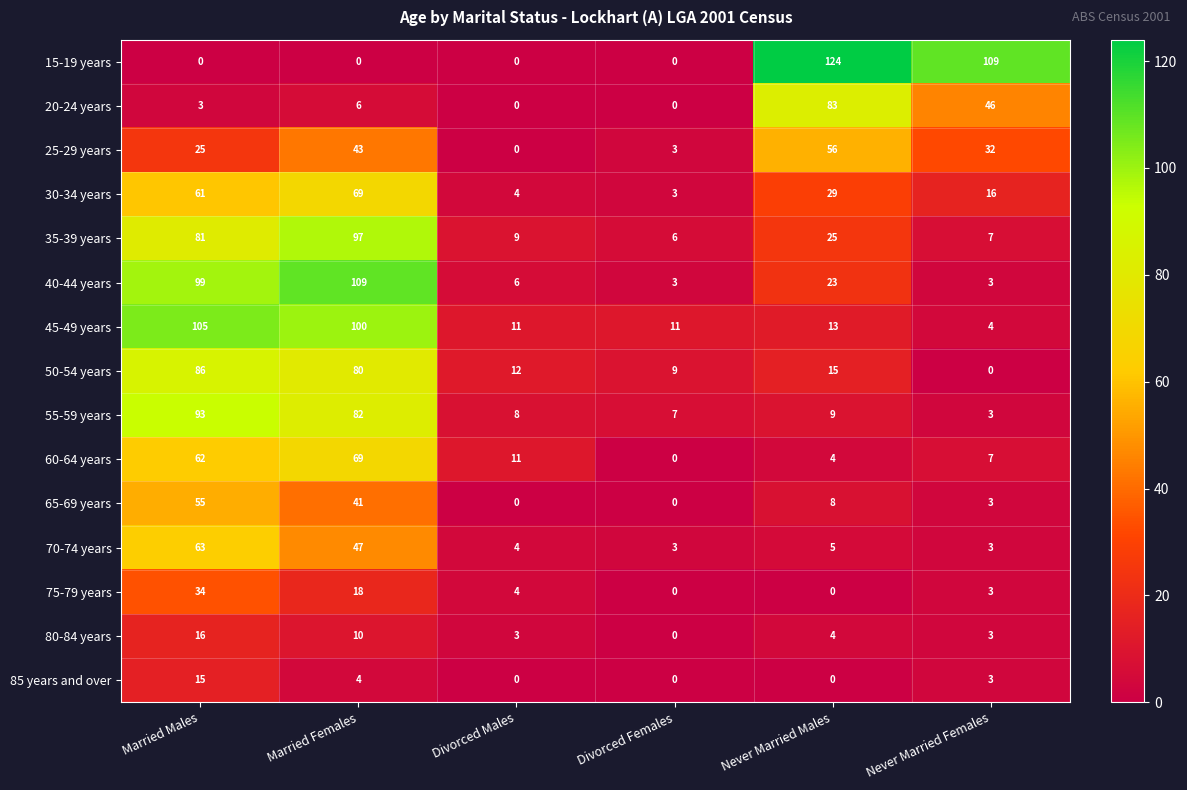

What is the average value of the 50-54 years series?

34